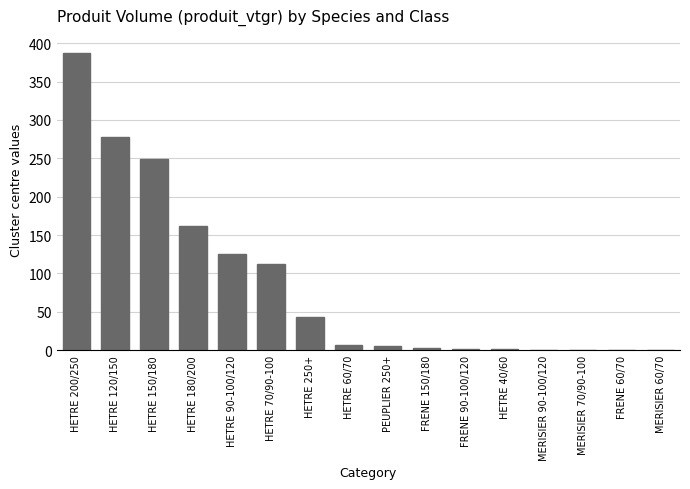

Approximately how many times larger is the value at HETRE 120/150 compared to HETRE 200/250?

0.7